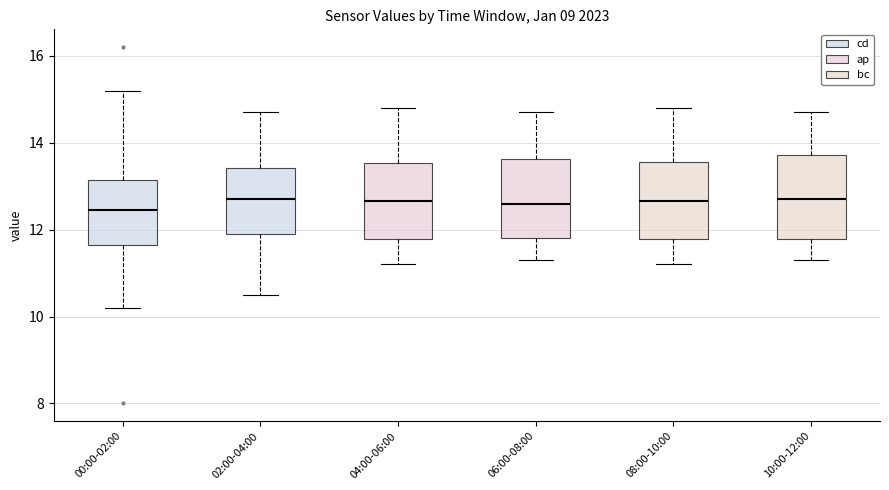

Reading left to right, transcribe this box plot: for each box, give where its median line is, the range the box spans, and where its two whiskers end, as read against the y-axis. The values are not printed on the chart, so give them approximately, as read against the axis.

00:00-02:00: median 12.4, box 11.6 to 13.2, whiskers 10.2 to 15.2
02:00-04:00: median 12.8, box 12.0 to 13.4, whiskers 10.6 to 14.8
04:00-06:00: median 12.6, box 11.8 to 13.6, whiskers 11.2 to 14.8
06:00-08:00: median 12.6, box 11.8 to 13.6, whiskers 11.4 to 14.8
08:00-10:00: median 12.6, box 11.8 to 13.6, whiskers 11.2 to 14.8
10:00-12:00: median 12.8, box 11.8 to 13.8, whiskers 11.4 to 14.8